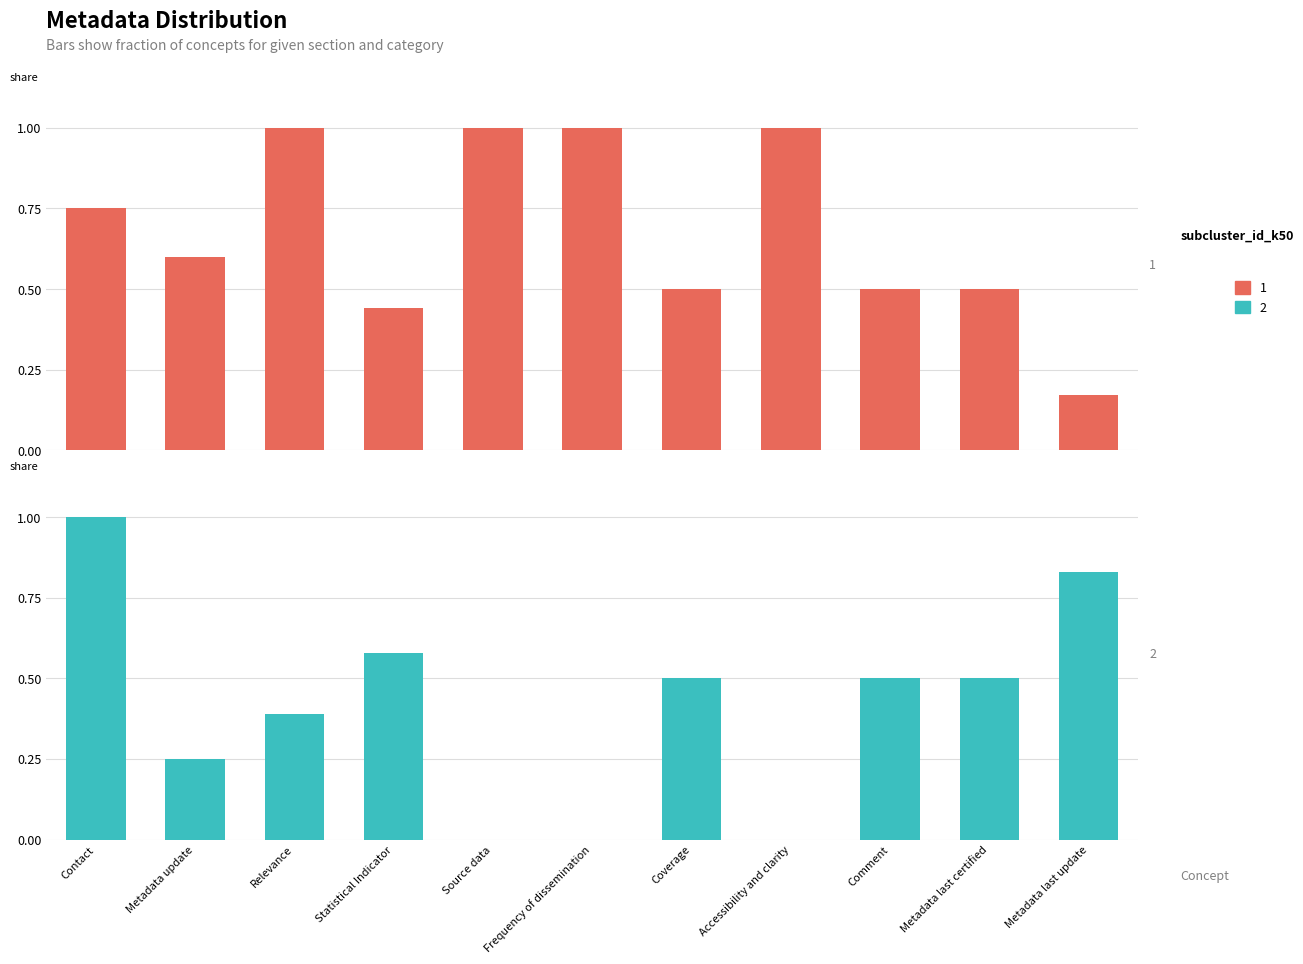

True or false: 2 has a value of 0.5 at Coverage.

True